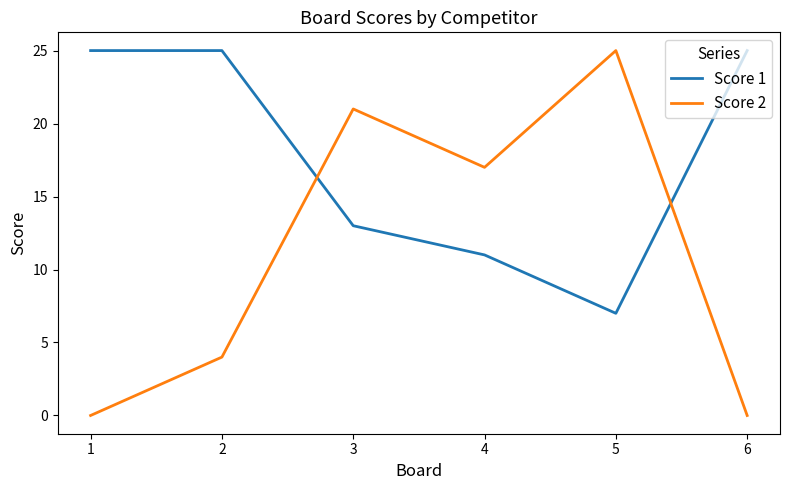

List the series in order of their overall mean, lowest first.

Score 2, Score 1